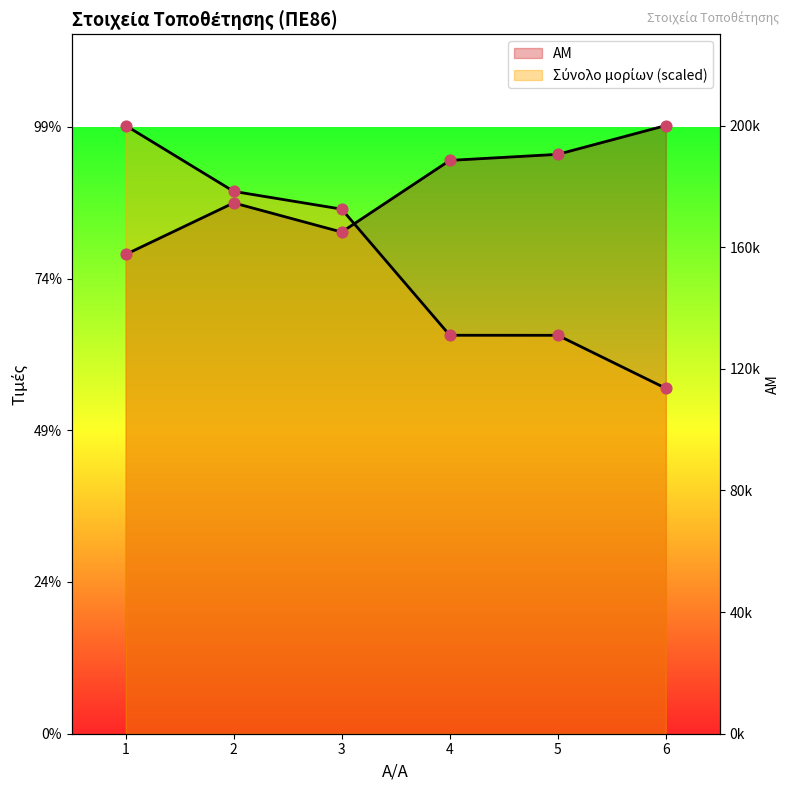

Which series has the largest total across all categories?

ΑΜ